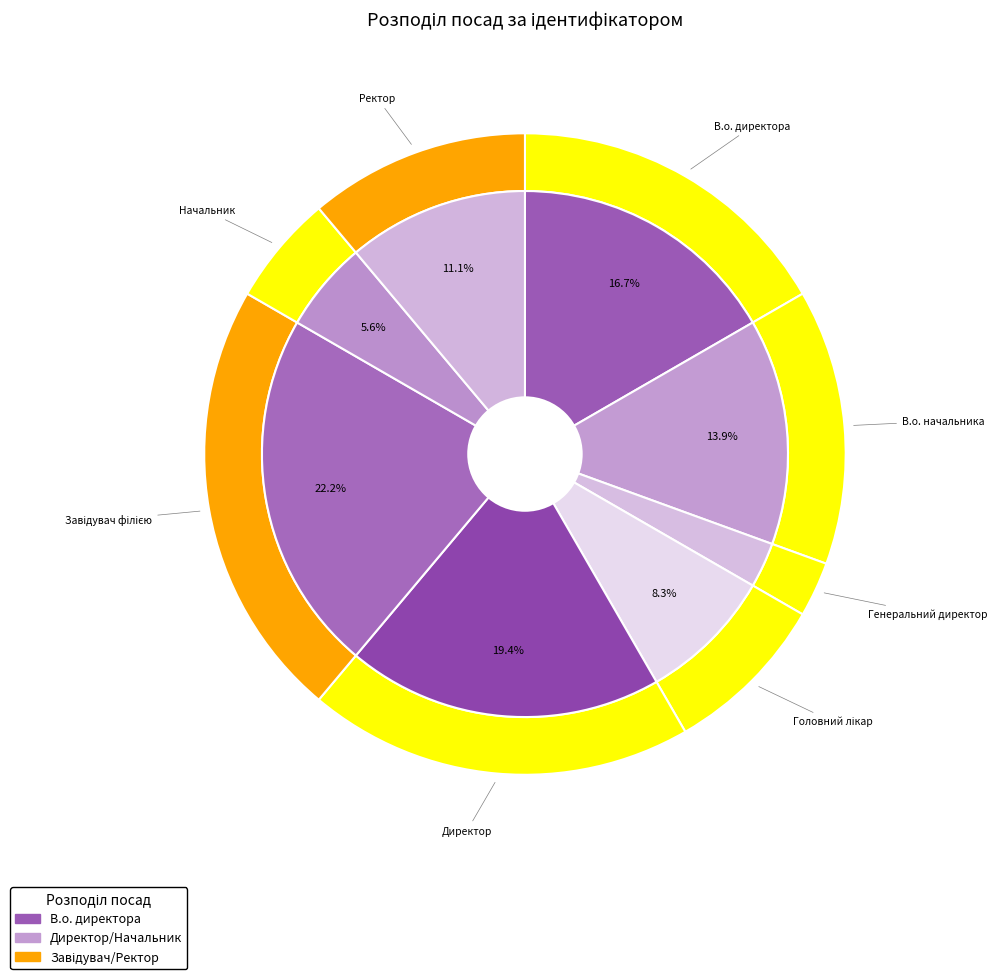

Between Завідувач філією and Генеральний директор, which is larger?

Завідувач філією